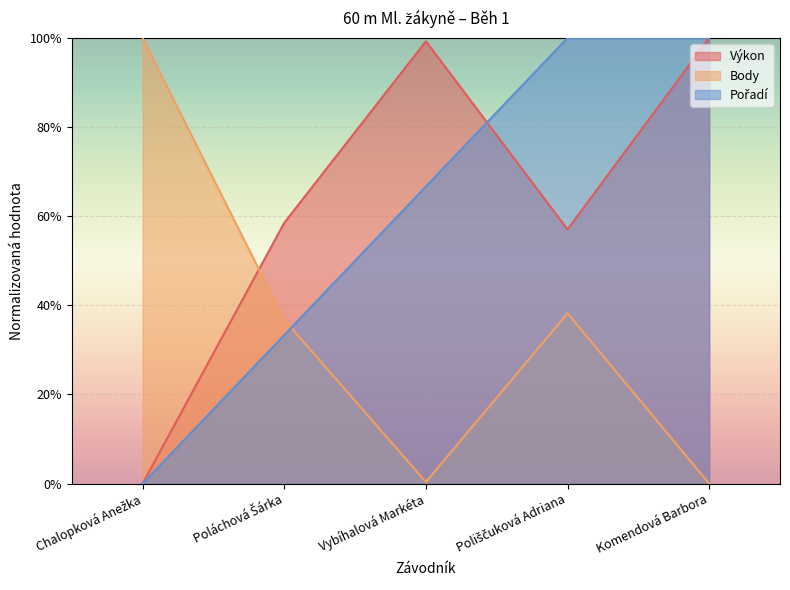

True or false: Výkon has a value of -0.3 at Chalopková Anežka.

False